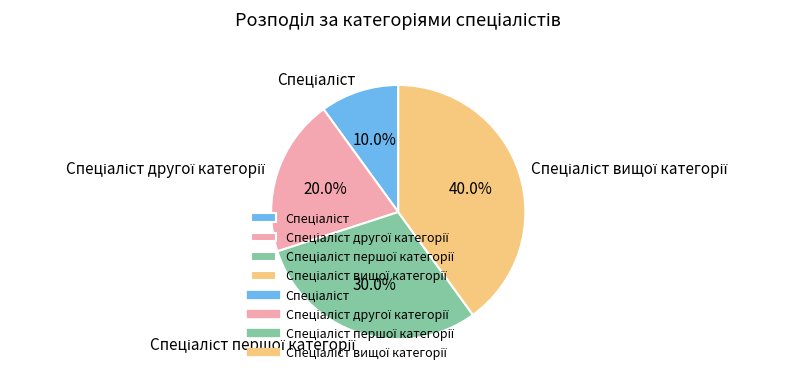

Does any single category account for the majority?

No